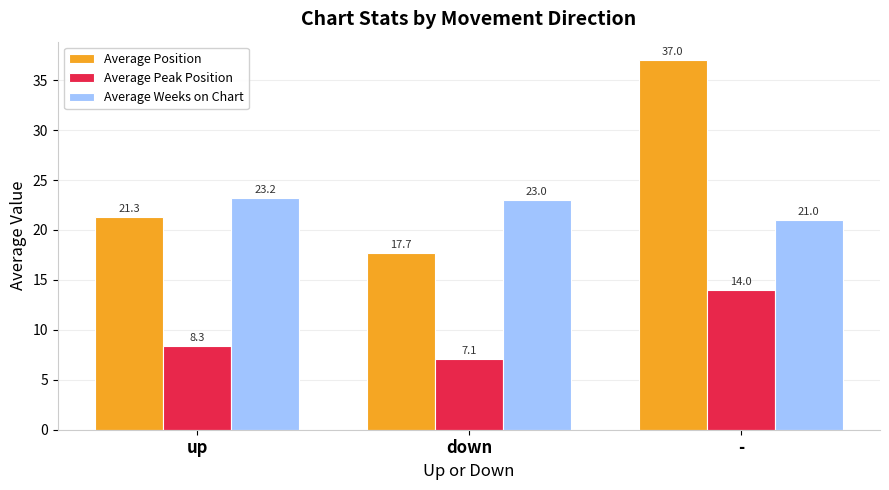

How many categories are shown in the chart?

3